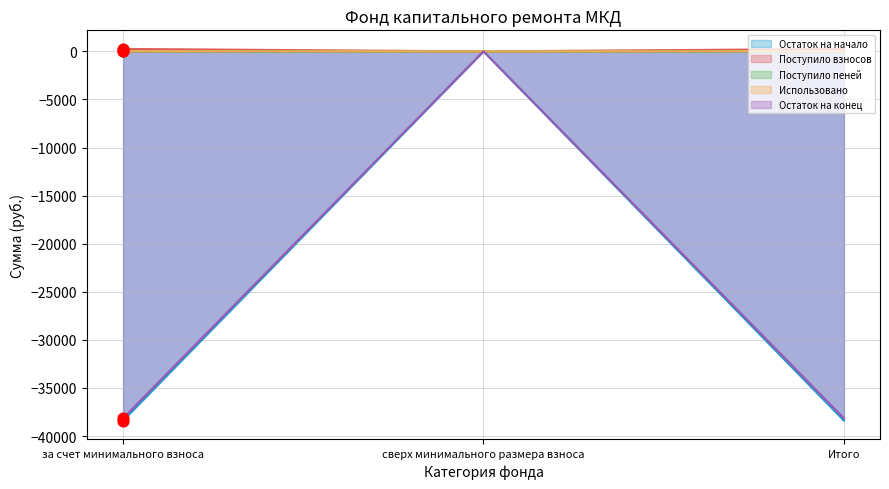

At how many categories does at least one series exceed -13553?

3